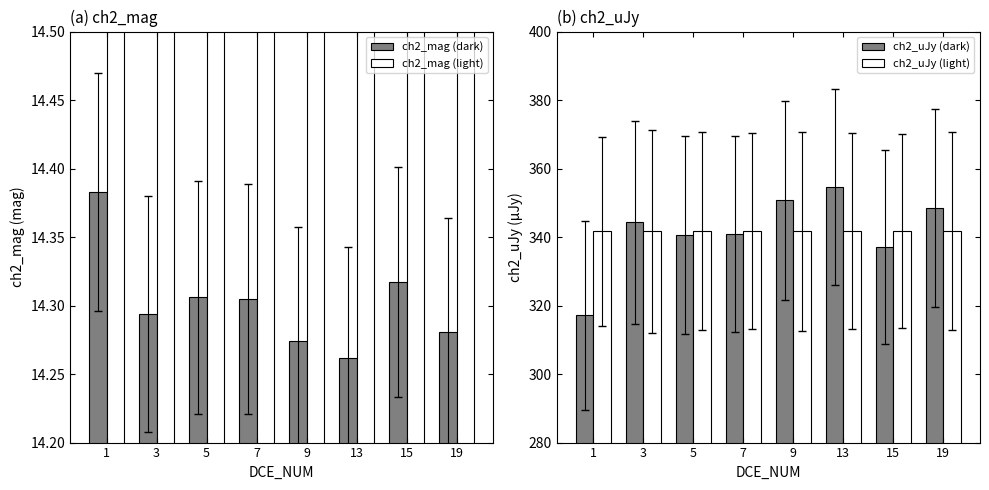

How many series are shown in this chart?

4